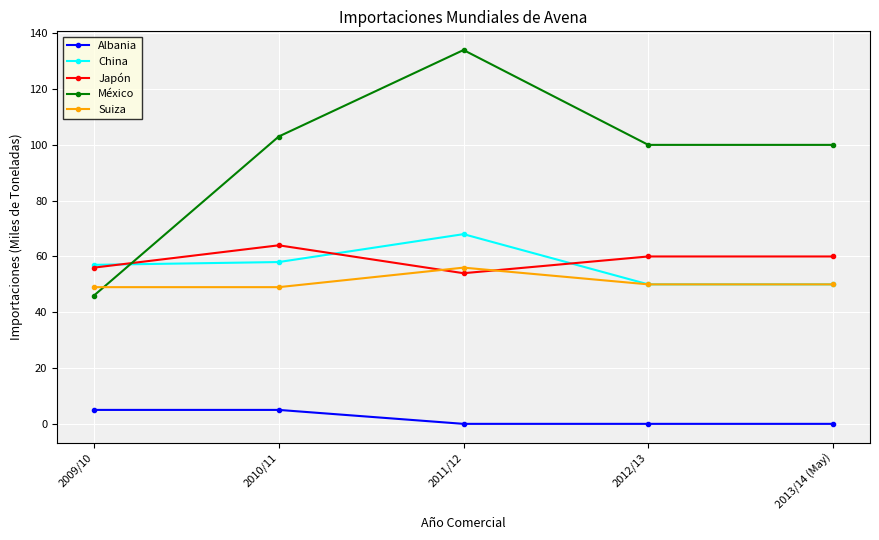

What are all the series names shown in the legend?

Albania, China, Japón, México, Suiza